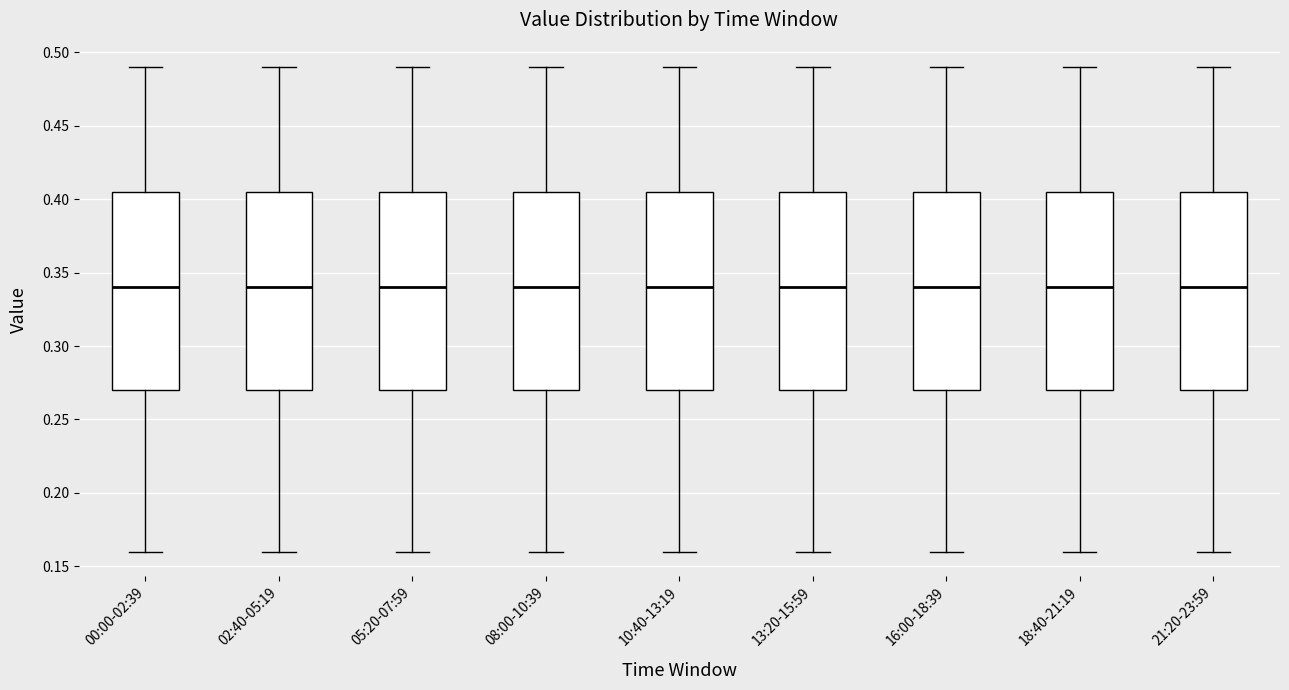

Reading left to right, transcribe this box plot: for each box, give where its median line is, the range the box spans, and where its two whiskers end, as read against the y-axis. The values are not printed on the chart, so give them approximately, as read against the axis.

00:00-02:39: median 0.340, box 0.270 to 0.405, whiskers 0.160 to 0.490
02:40-05:19: median 0.340, box 0.270 to 0.405, whiskers 0.160 to 0.490
05:20-07:59: median 0.340, box 0.270 to 0.405, whiskers 0.160 to 0.490
08:00-10:39: median 0.340, box 0.270 to 0.405, whiskers 0.160 to 0.490
10:40-13:19: median 0.340, box 0.270 to 0.405, whiskers 0.160 to 0.490
13:20-15:59: median 0.340, box 0.270 to 0.405, whiskers 0.160 to 0.490
16:00-18:39: median 0.340, box 0.270 to 0.405, whiskers 0.160 to 0.490
18:40-21:19: median 0.340, box 0.270 to 0.405, whiskers 0.160 to 0.490
21:20-23:59: median 0.340, box 0.270 to 0.405, whiskers 0.160 to 0.490